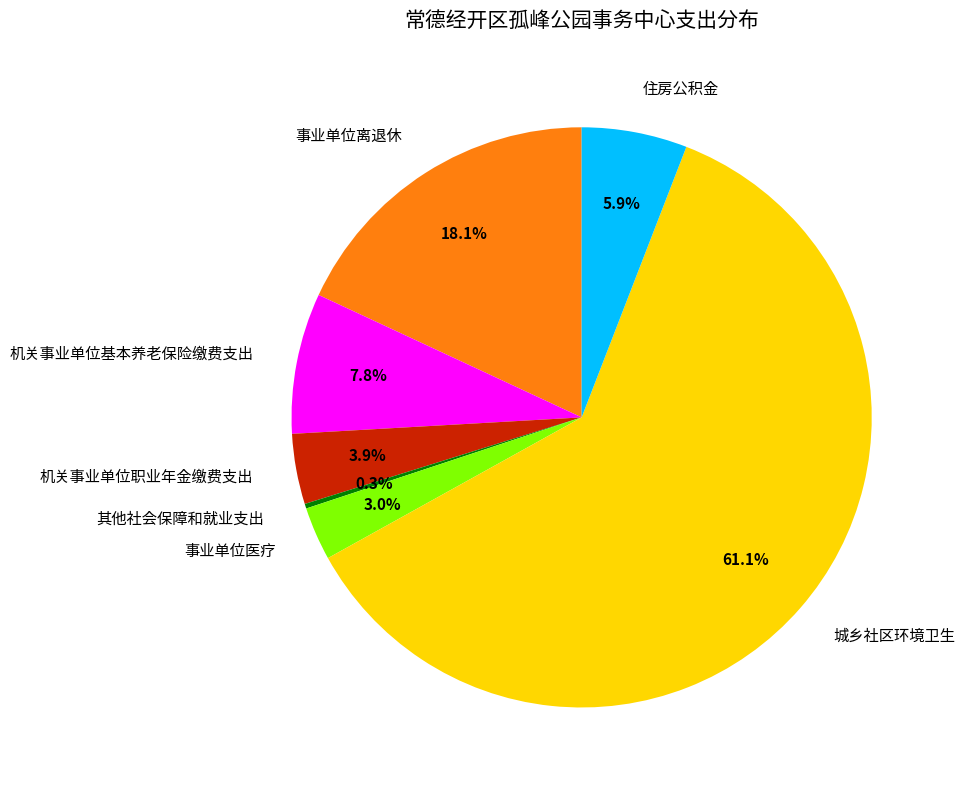

True or false: 城乡社区环境卫生 accounts for 61% of the total.

True